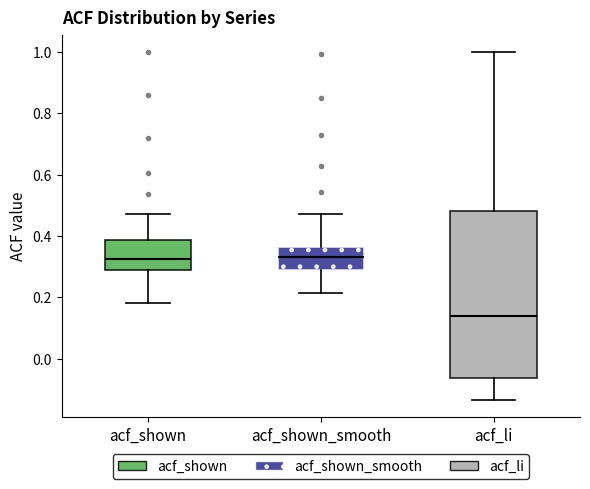

Where does the median line of the box for acf_shown sit on the y-axis? The values are not printed on the chart, so give them approximately, as read against the axis.

0.32